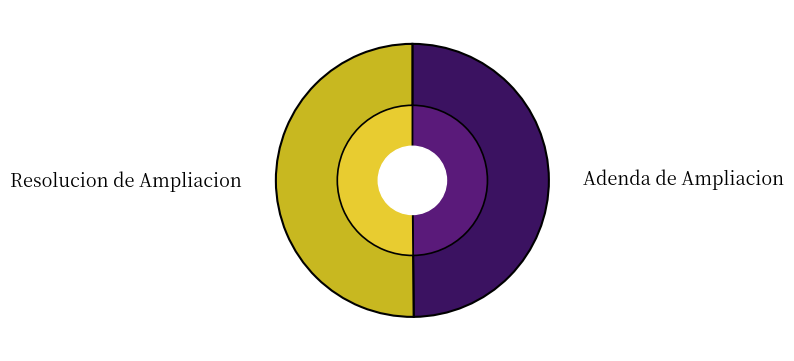

To the nearest percent, what portion does Adenda de Ampliacion represent?

50%